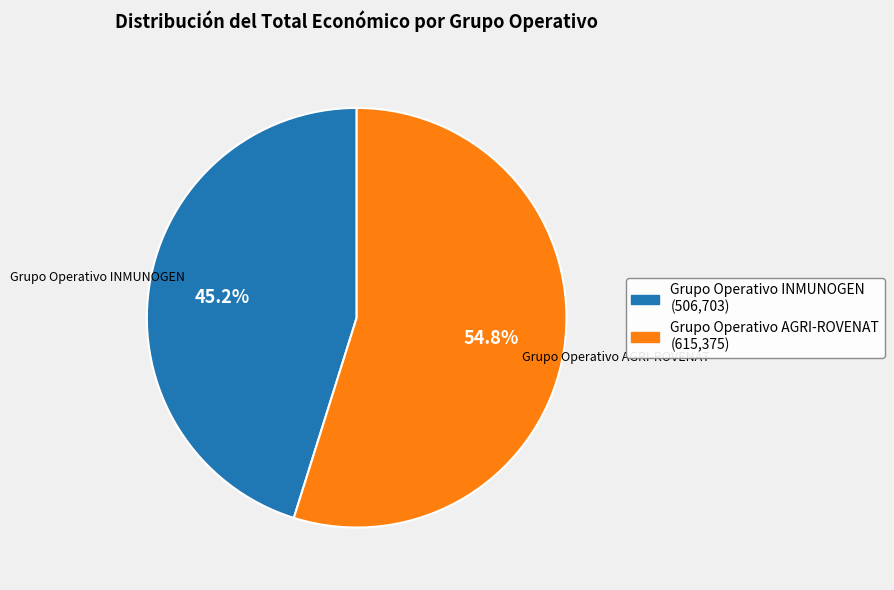

How many segments does this pie chart have?

2